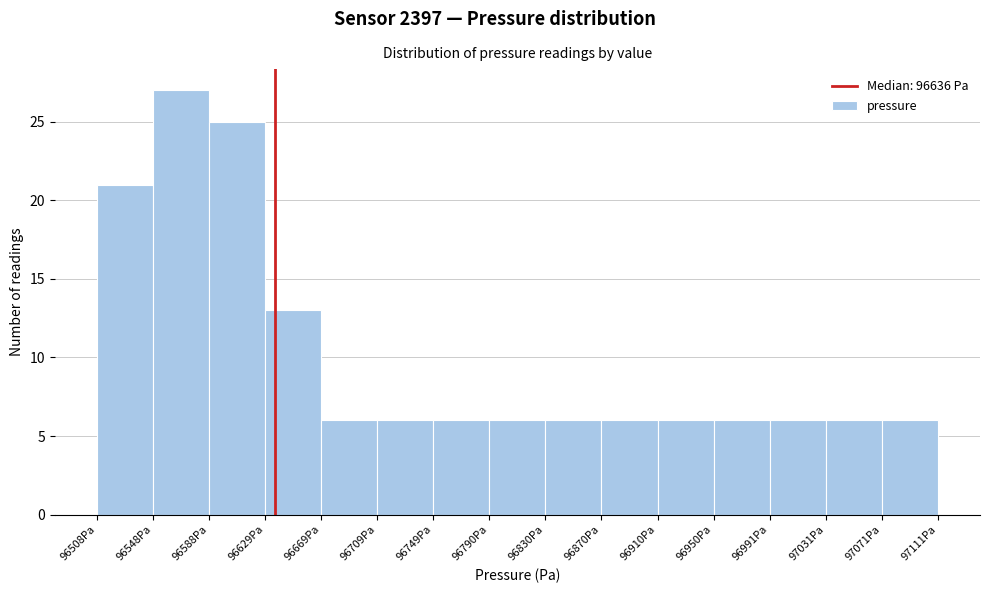

What is the height of the bar covering 96750 to 96790 on the x-axis? Neither the bar edges nor the heights are printed on the chart, so give them approximately, as read against the axes.

6